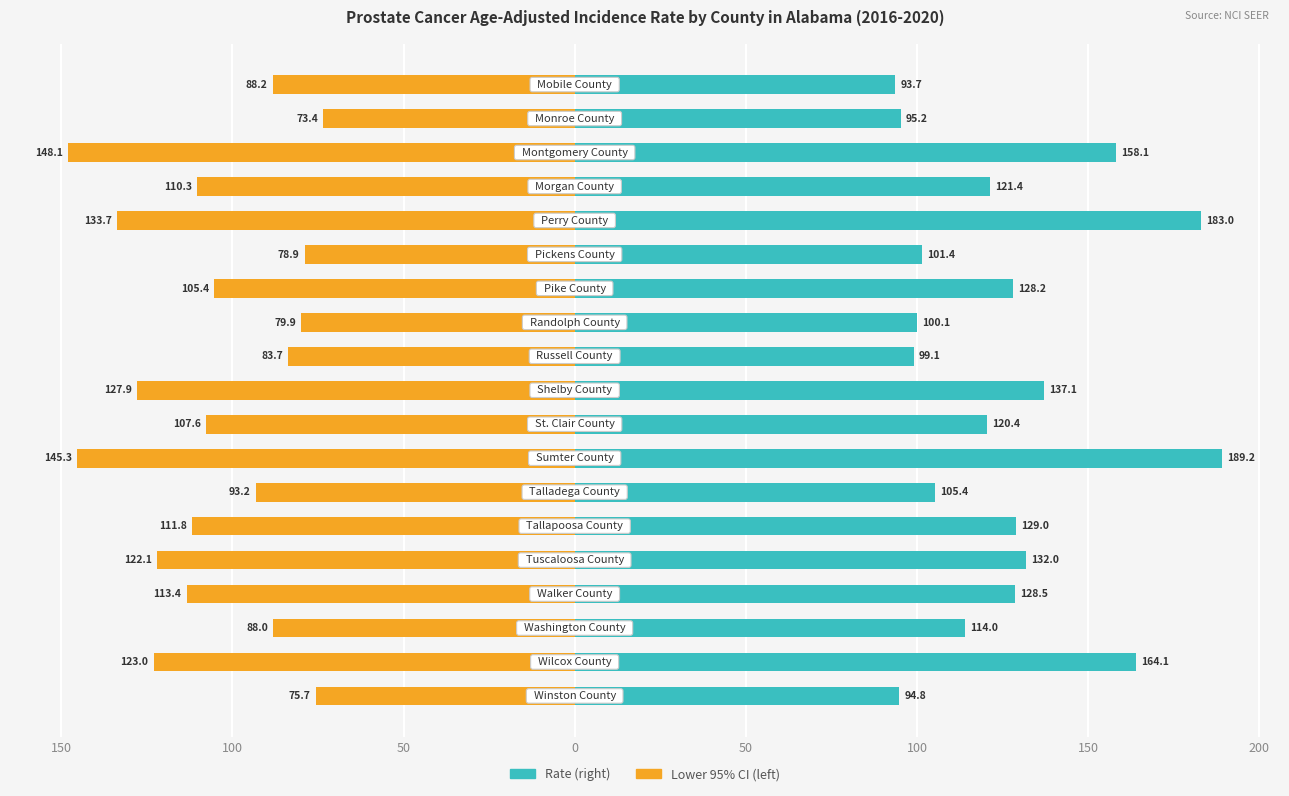

What is the average value of the Rate series?

126.0